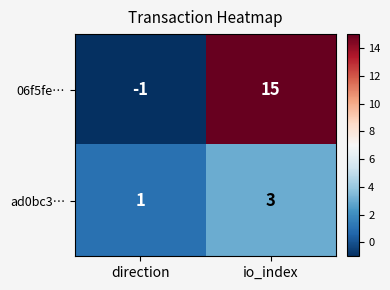

Count the number of categories in the chart.

2